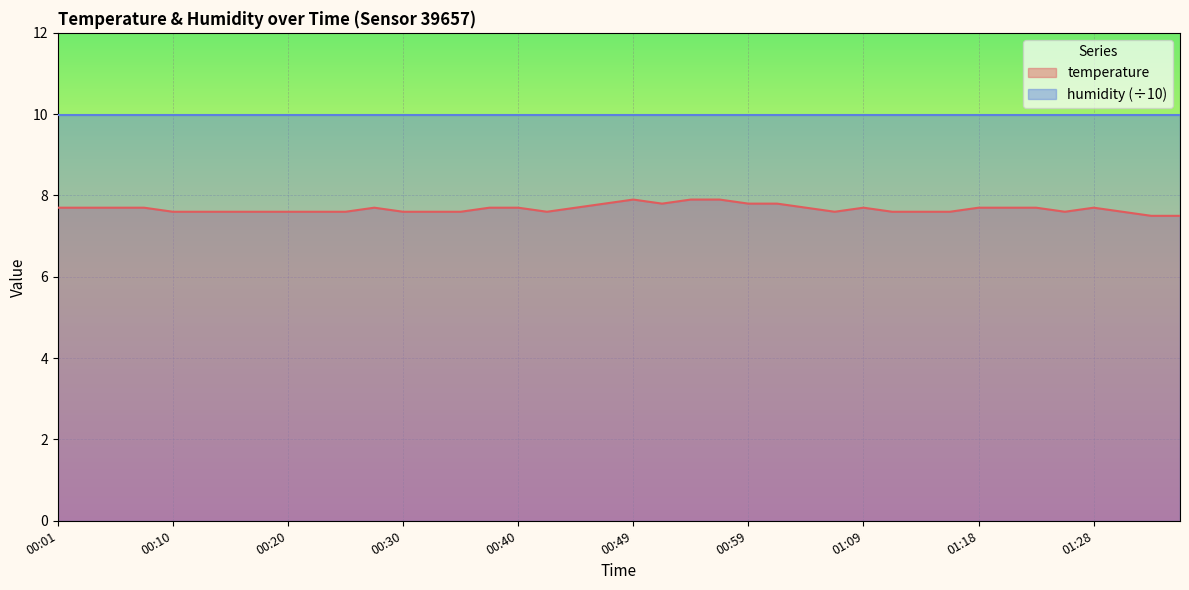

What value does the data have at 01:16?

7.6